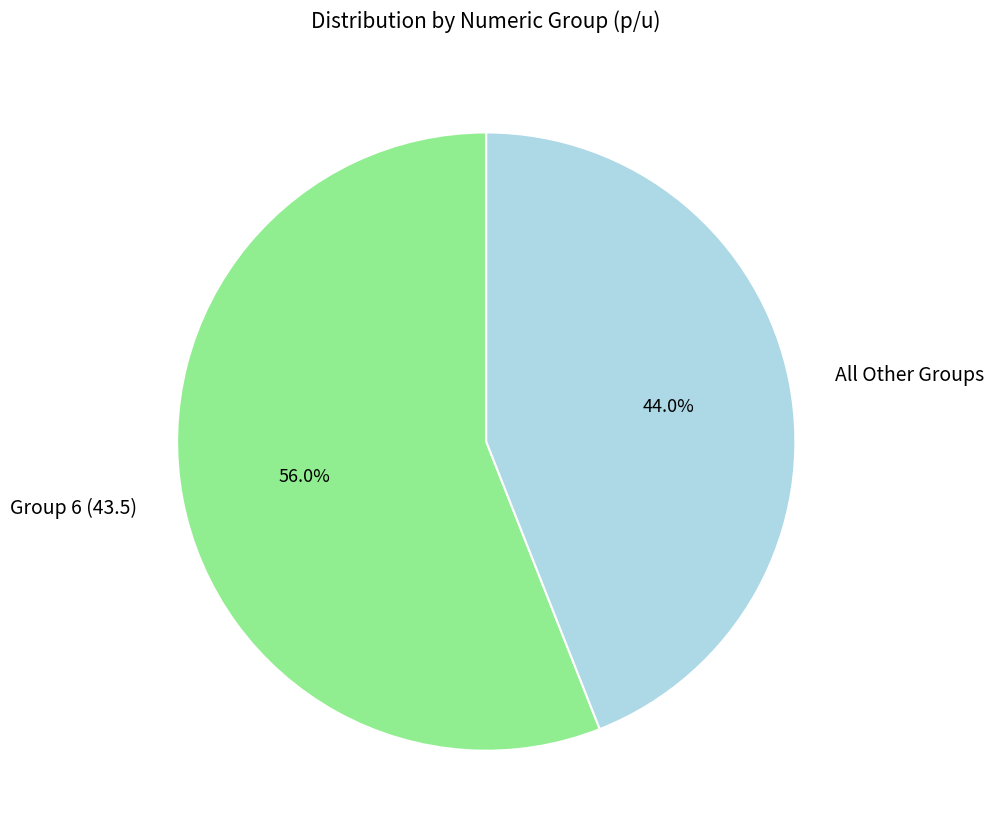

What is the majority slice?

Group 6 (43.5)